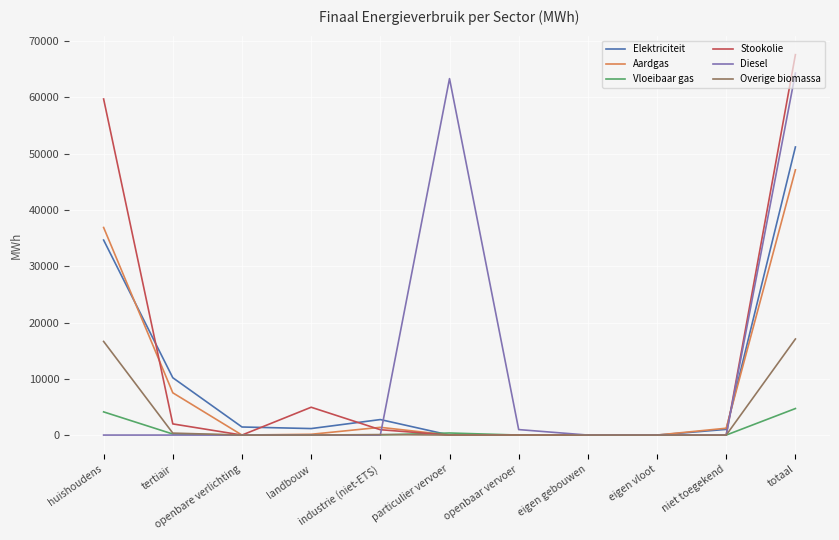

True or false: Diesel has a value of 0.0 at industrie (niet-ETS).

True